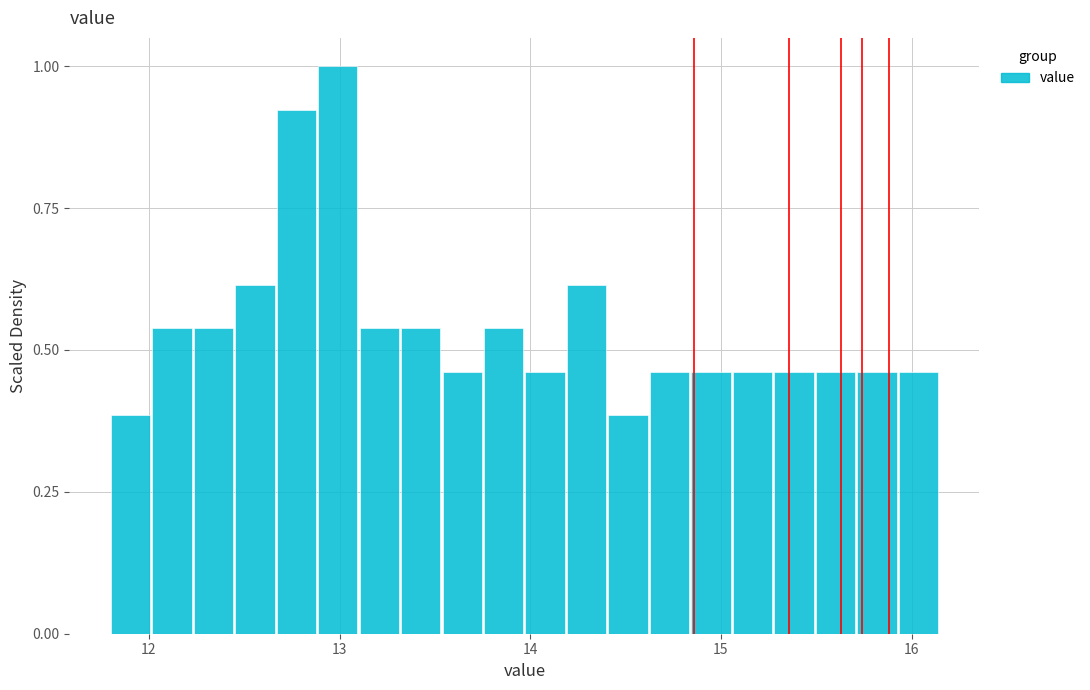

Around what value on the x-axis is the tallest bar? Give the approximate position of its centre, as read against the axis.

13.0